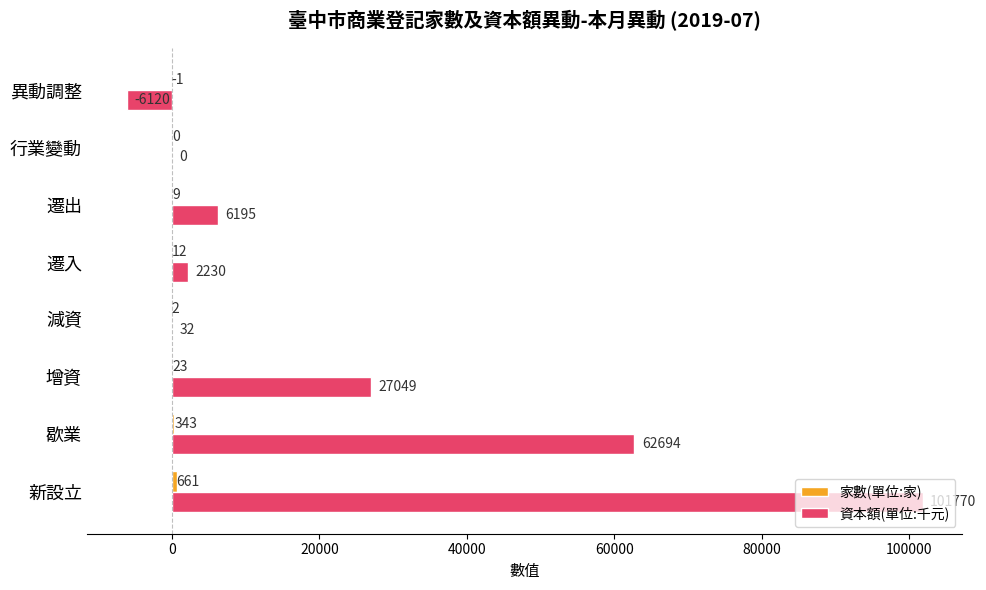

Where is 資本額(單位:千元) nearest to the value 47825?

歇業